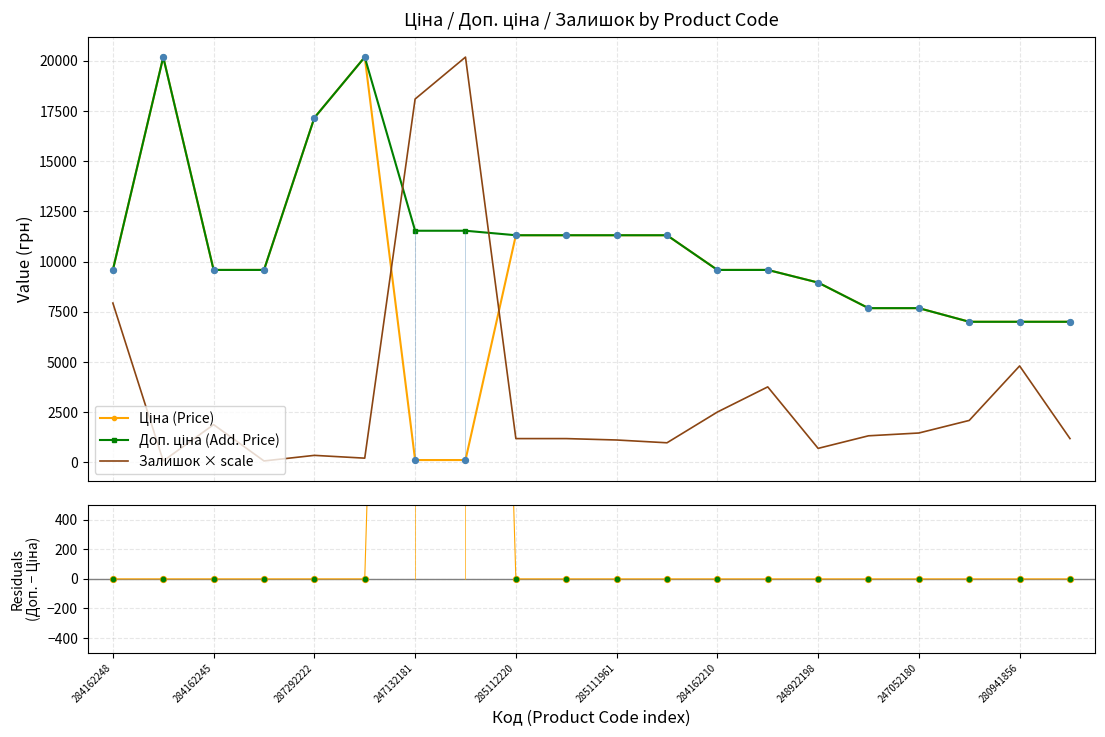

Is the value of Доп. ціна − Ціна at 285111961 greater than the value of Ціна (Price) at 247052180?

No